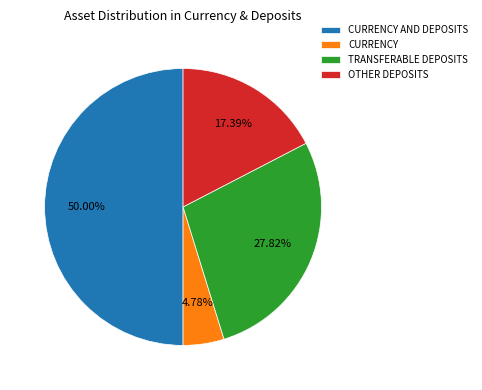

To the nearest percent, what is the combined percentage of CURRENCY and OTHER DEPOSITS?

22%